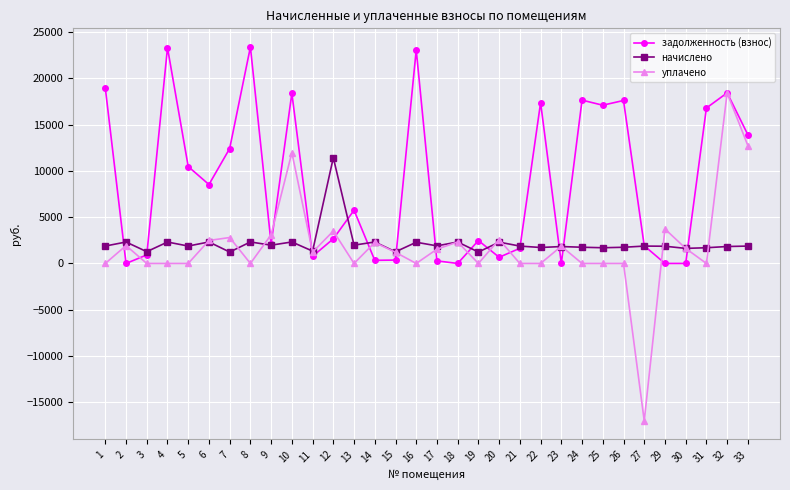

At 1, list the series in order from smallest to largest.

уплачено, начислено, задолженность (взнос)